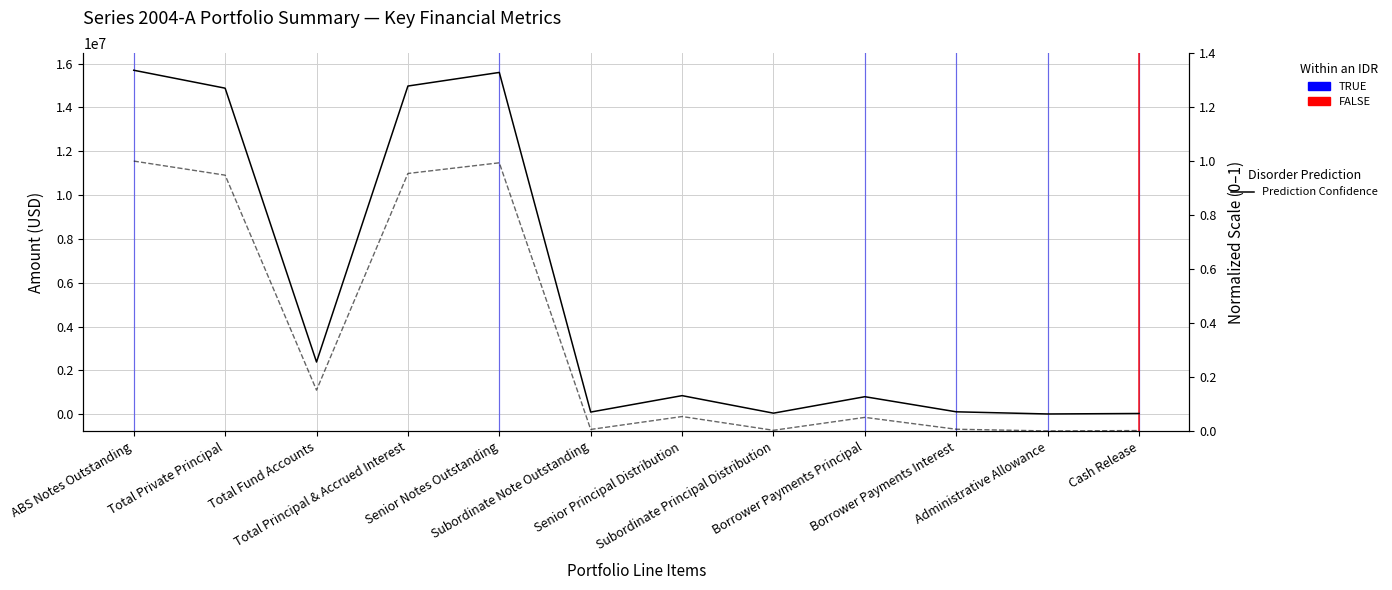

Does the chart display data point markers on the line(s)?

No